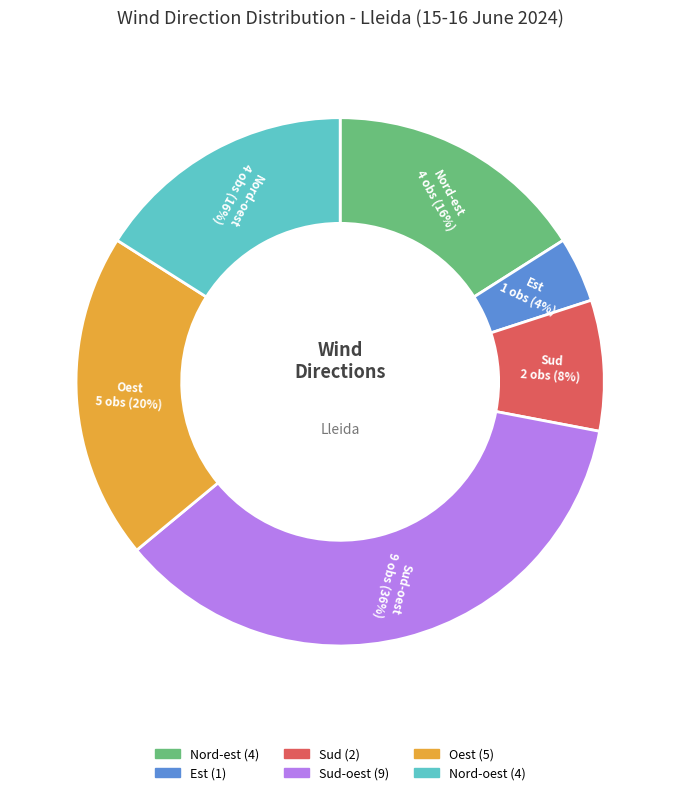

To the nearest percent, what is the difference between the largest and smallest slice percentages?

32%